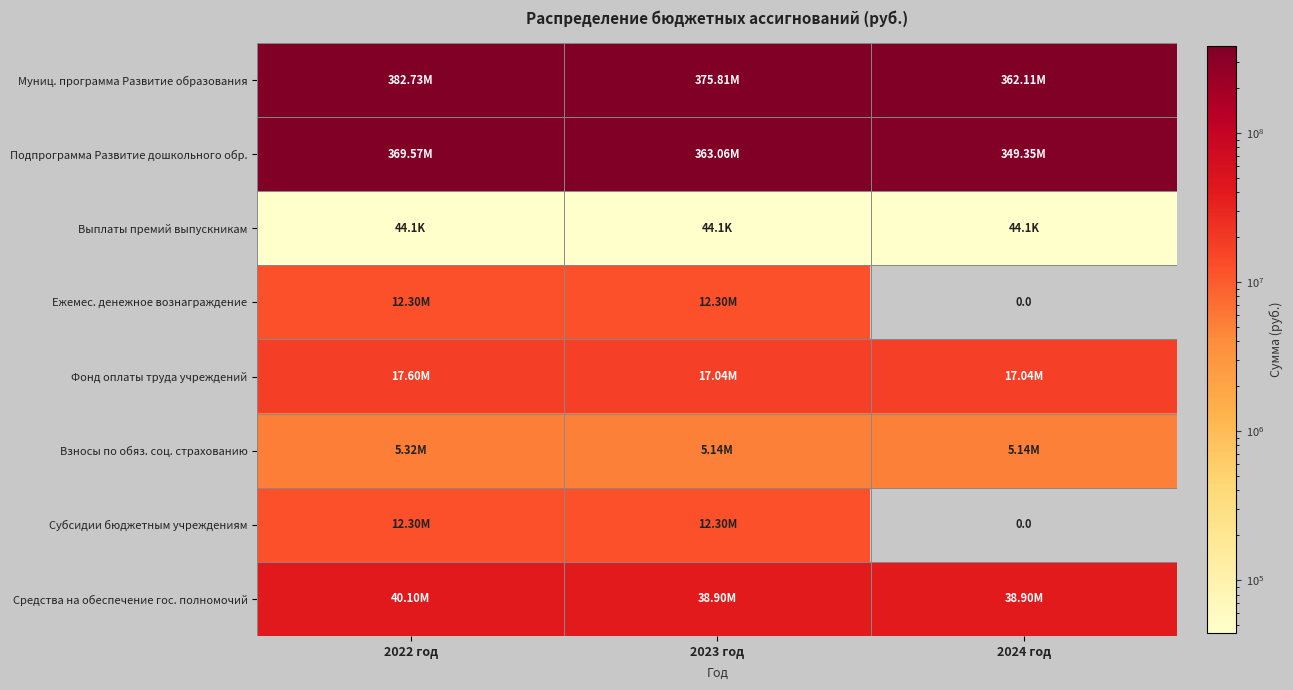

The Фонд оплаты труда учреждений series shows 17602907.4 at 2022 год. True or false?

True